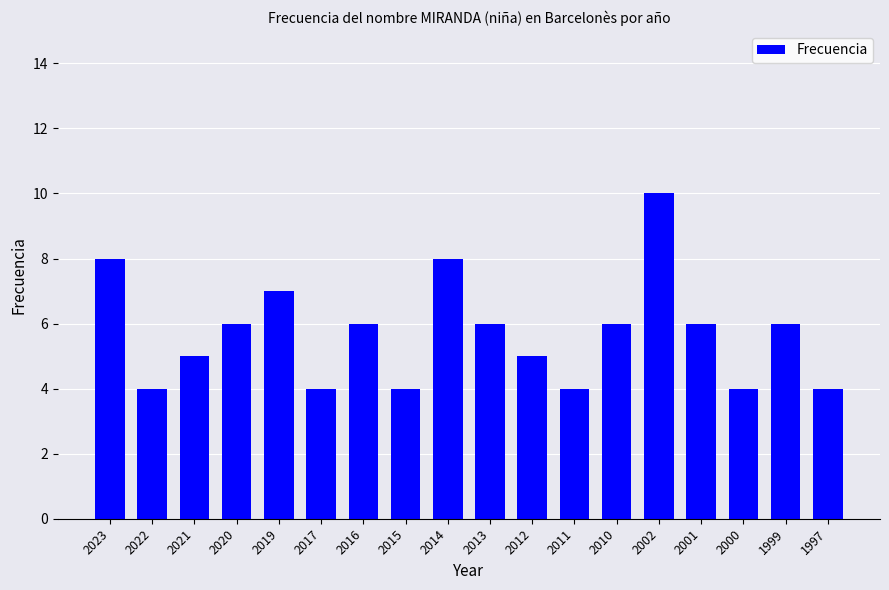

Reading right to left, what are all the values shown in this chart?

4	6	4	6	10	6	4	5	6	8	4	6	4	7	6	5	4	8